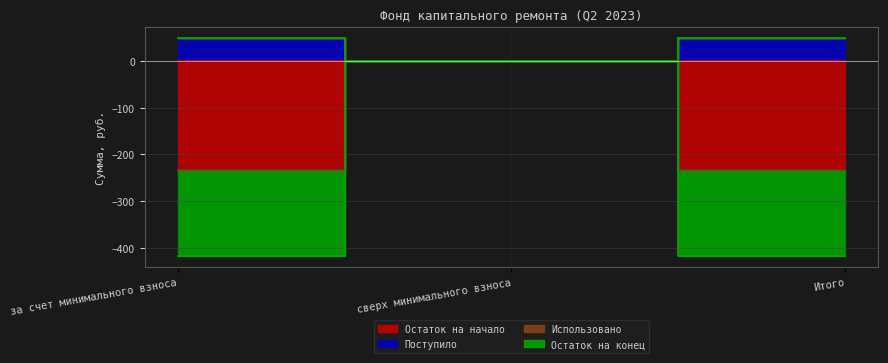

What is the average value of the Остаток на конец series?

-278.2